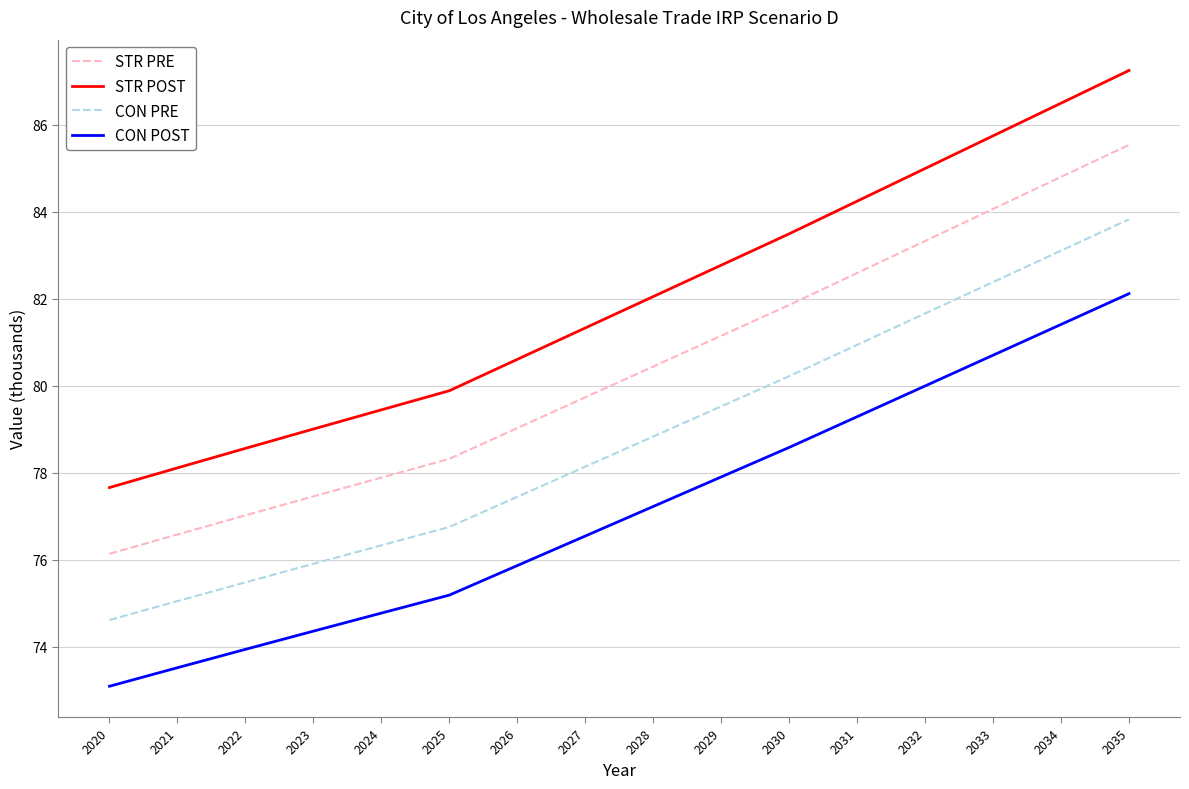

What is the difference between the maximum and second lowest values in the STR PRE series?

9.0